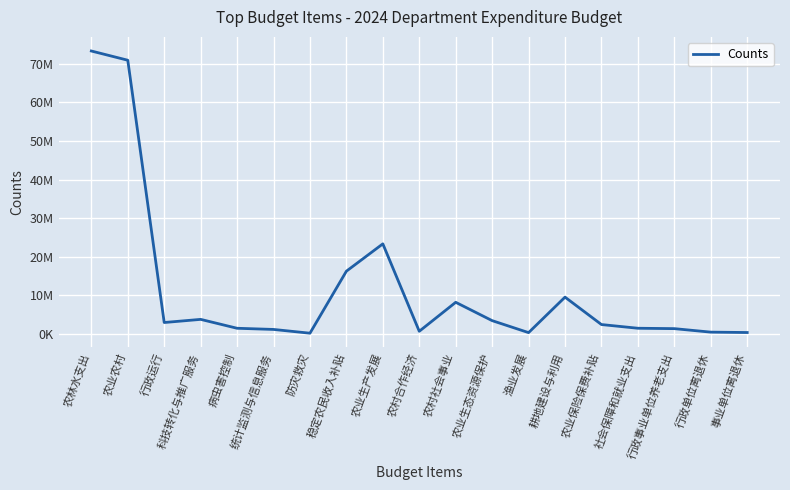

Is this an area chart (filled region under the line)?

No